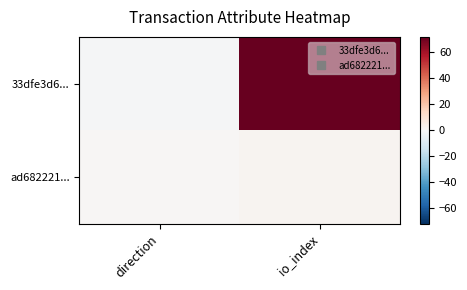

Which series changed the most between direction and io_index?

33dfe3d6...